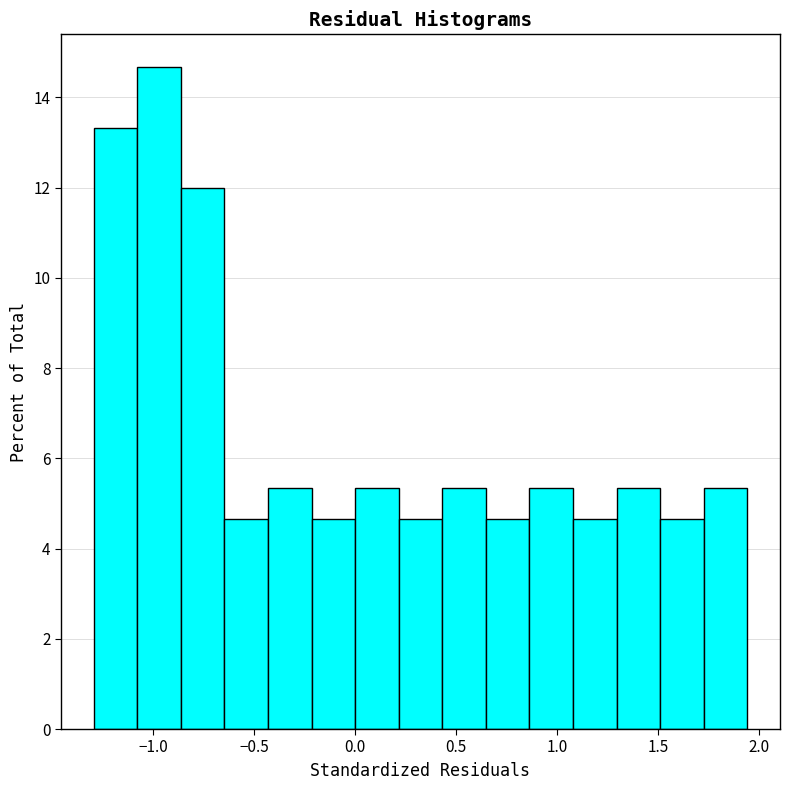

Reading left to right, list every bar in this chart as the range it spans on the x-axis followed by its height. Neither the bar edges nor the heights are printed on the chart, so give them approximately, as read against the axes.

-1.30 to -1.10: 13.4
-1.10 to -0.85: 14.6
-0.85 to -0.65: 12.0
-0.65 to -0.45: 4.6
-0.45 to -0.20: 5.4
-0.20 to 0.00: 4.6
0.00 to 0.20: 5.4
0.20 to 0.45: 4.6
0.45 to 0.65: 5.4
0.65 to 0.85: 4.6
0.85 to 1.10: 5.4
1.10 to 1.30: 4.6
1.30 to 1.50: 5.4
1.50 to 1.75: 4.6
1.75 to 1.95: 5.4